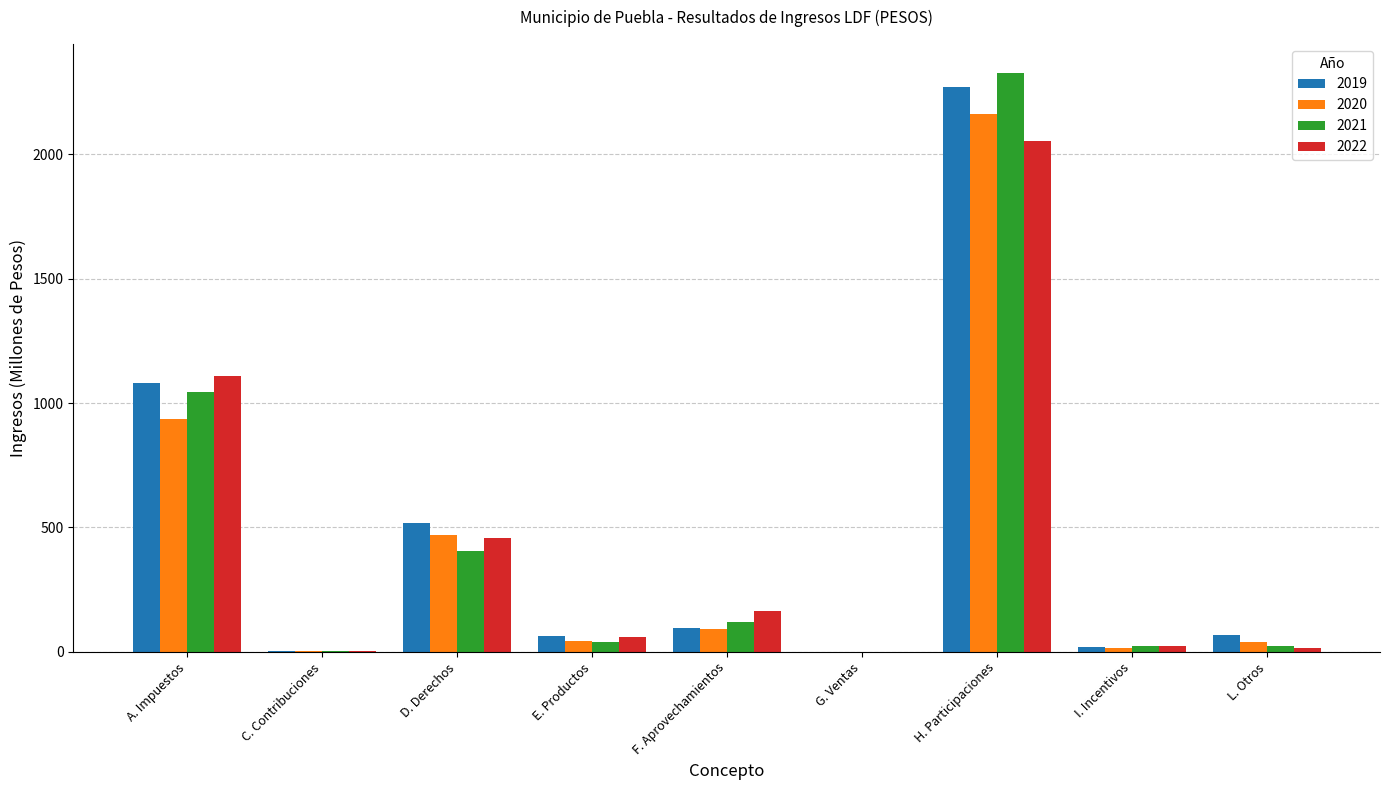

At which label is 2019 closest to 1134?

A. Impuestos